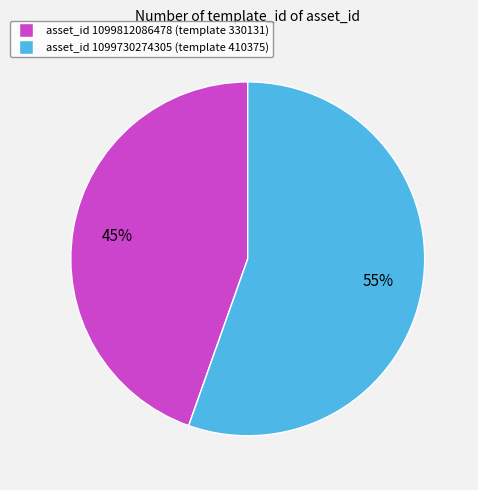

To the nearest percent, what is the average slice percentage?

50%